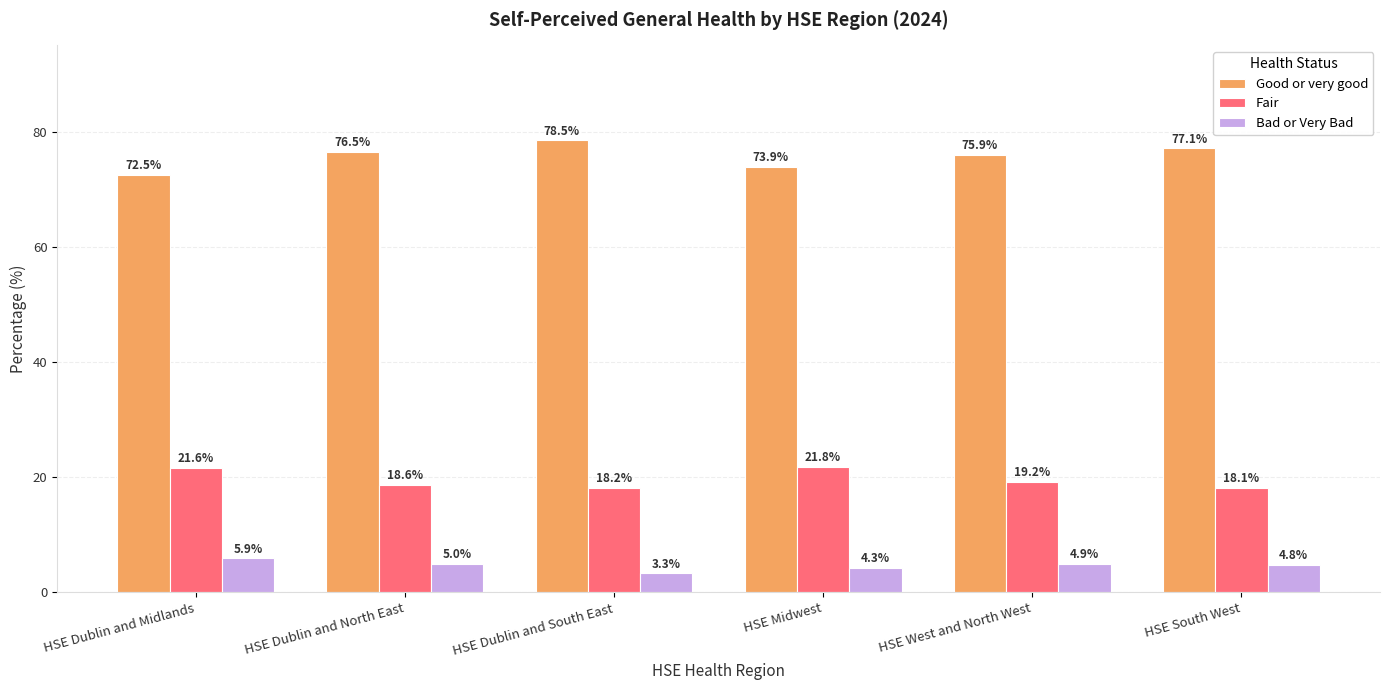

At which category is the sum across all series the highest?

HSE Dublin and North East